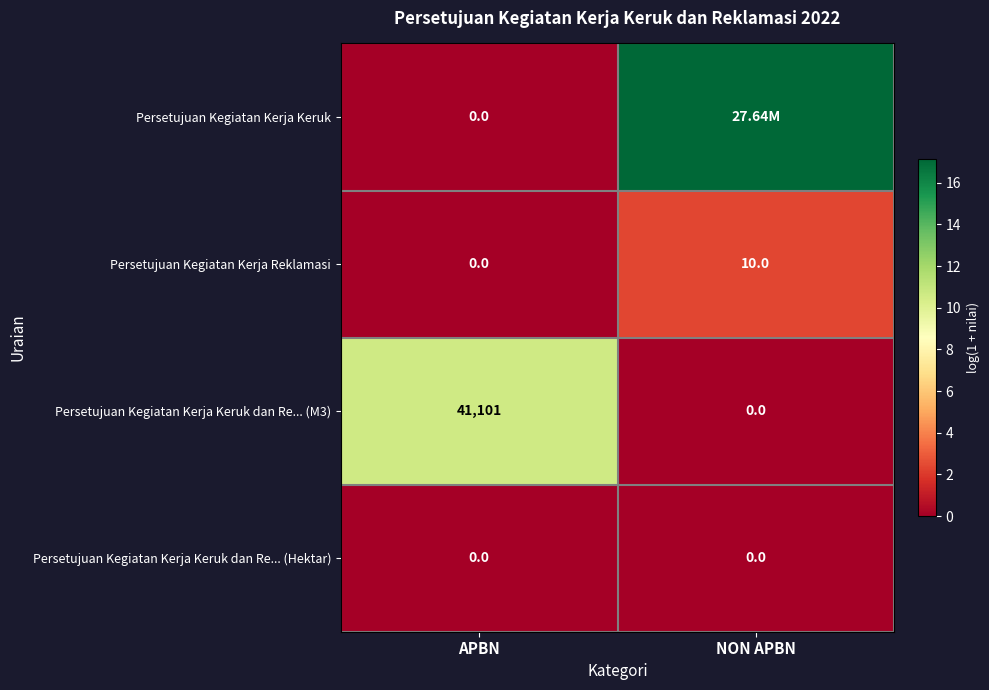

Where is Persetujuan Kegiatan Kerja Keruk dan Re... (M3) nearest to the value 20550?

NON APBN